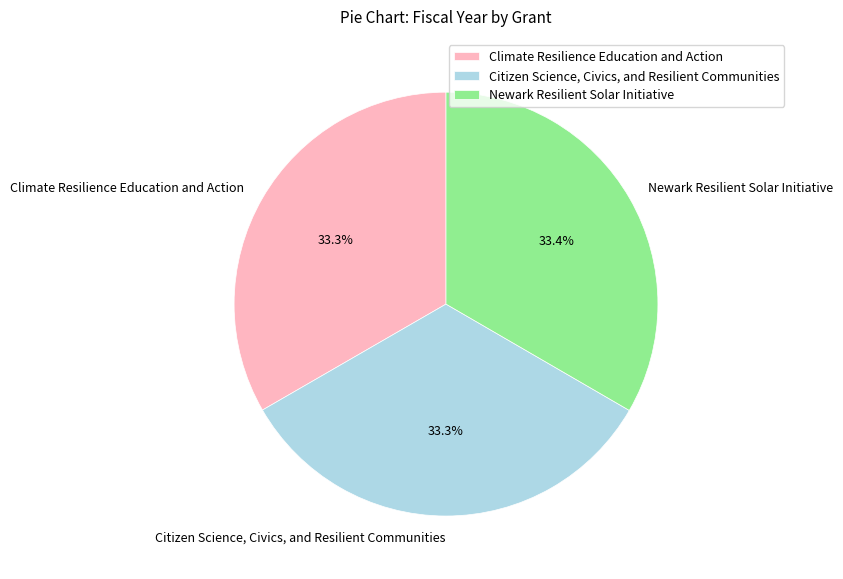

To the nearest percent, what is the combined percentage of Climate Resilience Education and Action and Citizen Science, Civics, and Resilient Communities?

67%